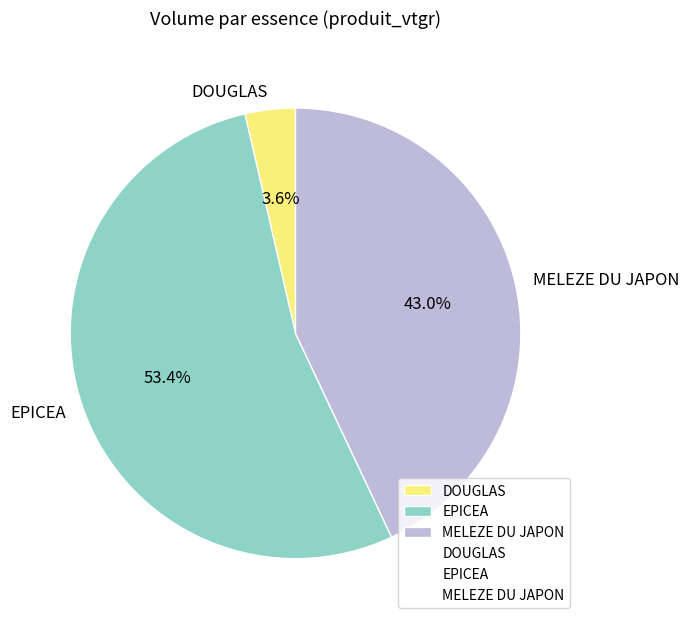

Count the number of slices in the pie.

3